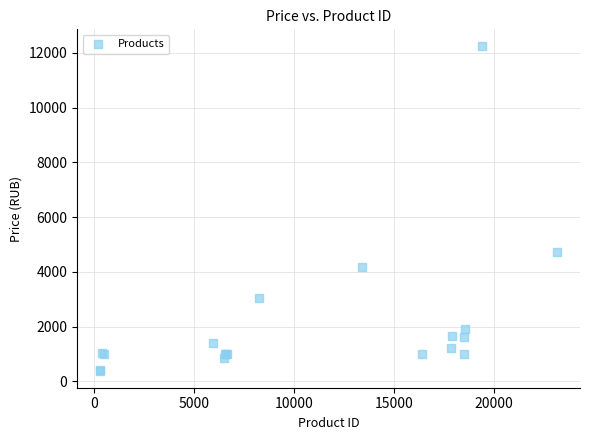

What Y value in the scatter plot is closest to 6314?

4725.0